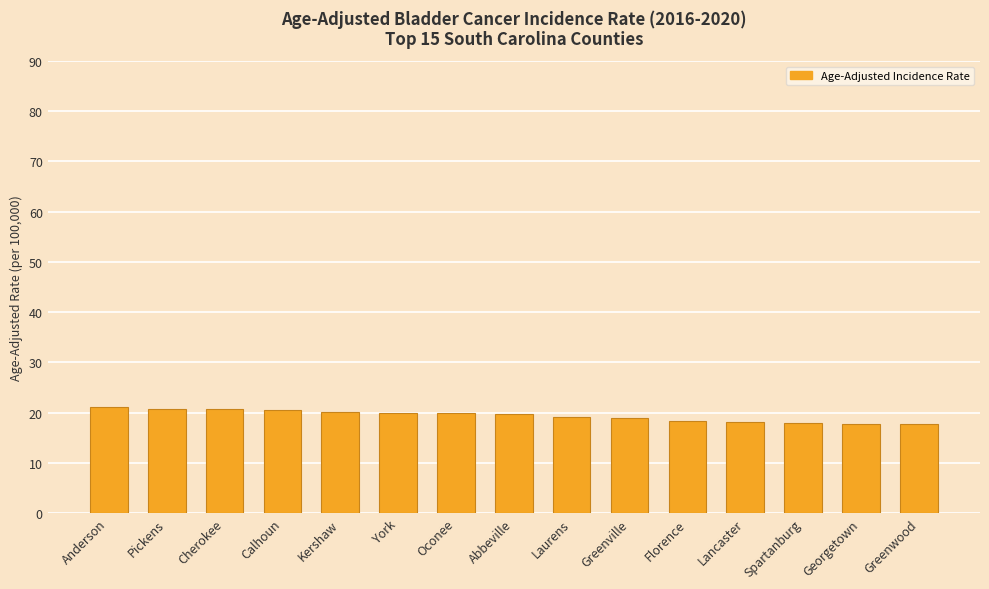

Are the bars horizontal?

No